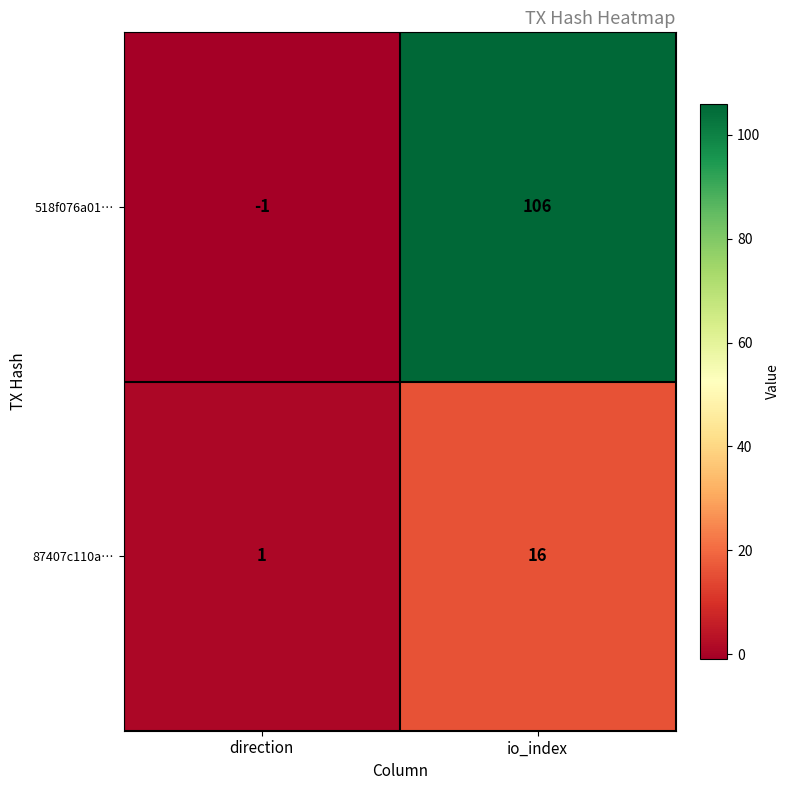

What is the sum of all 87407c110a… values?

17